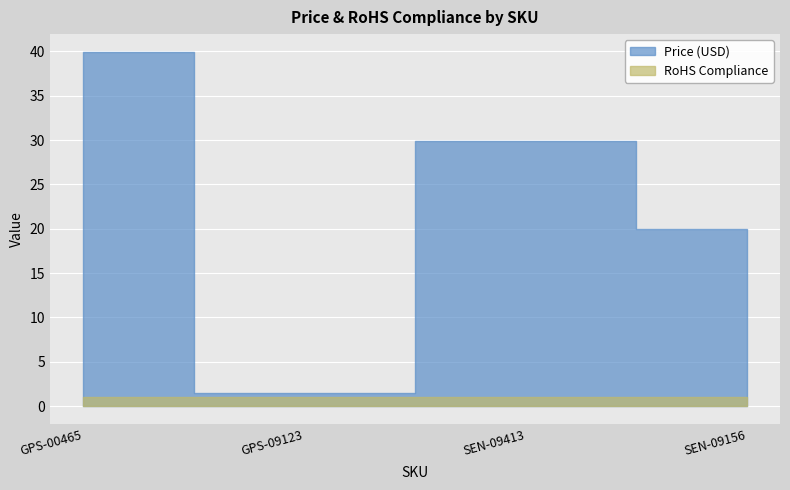

What is the maximum value for RoHS Compliance?

1.0